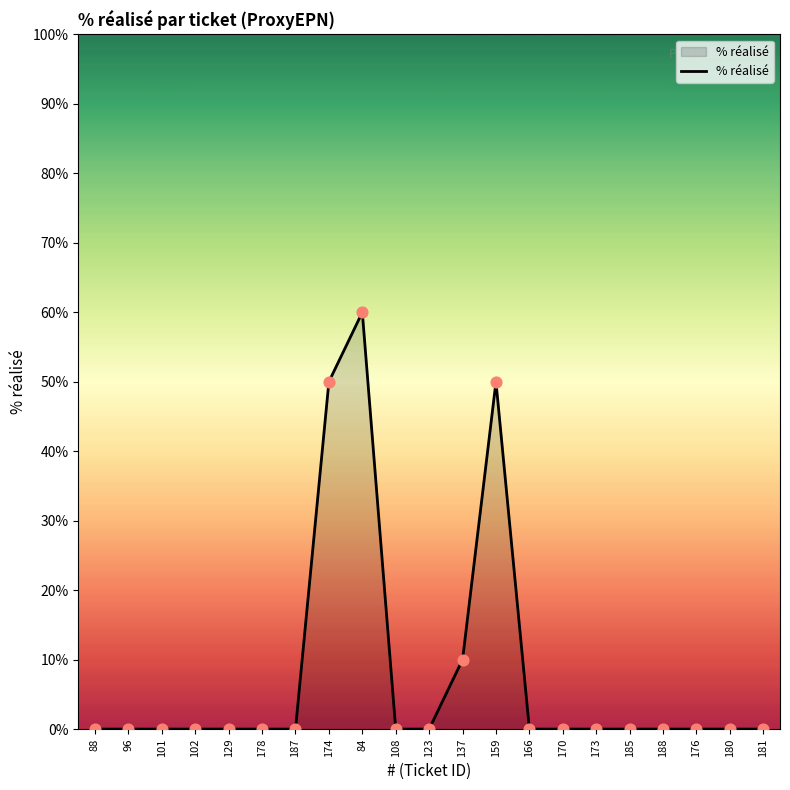

Which has a higher value, 159 or 129?

159